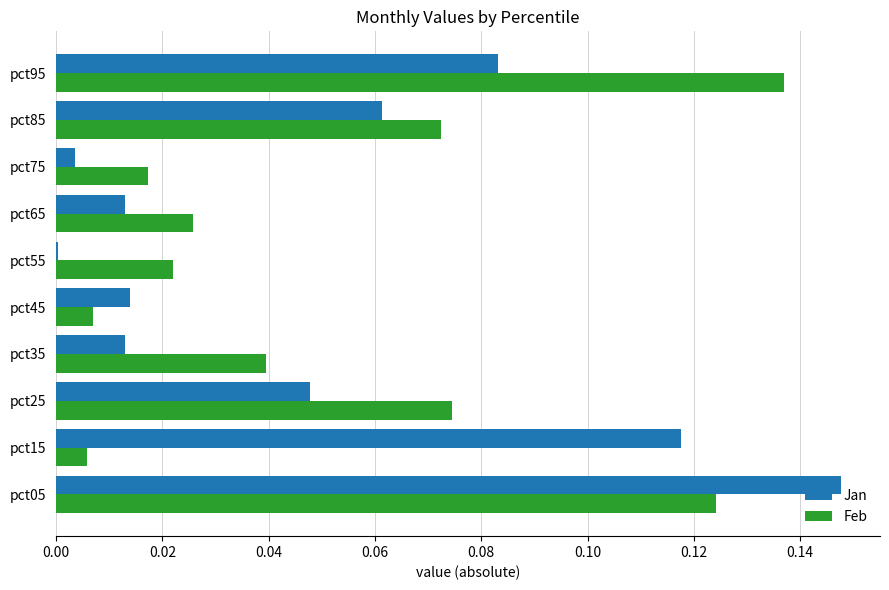

The value of Feb at pct85 is 0.0. True or false?

False